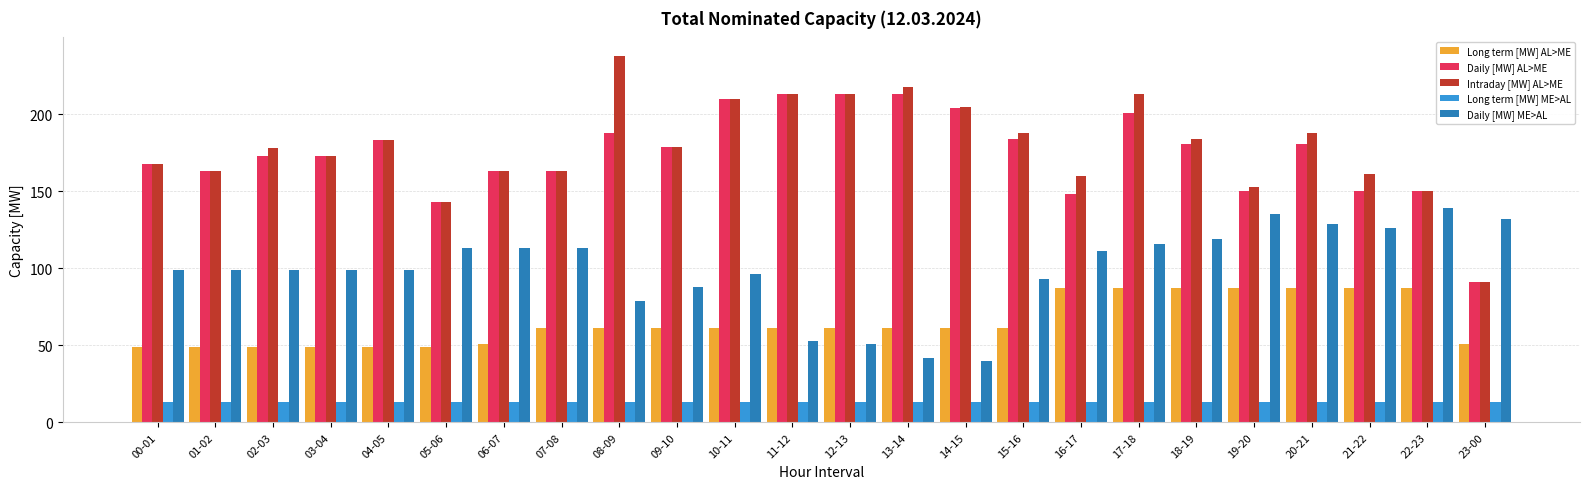

At how many categories does at least one series exceed 19?

24